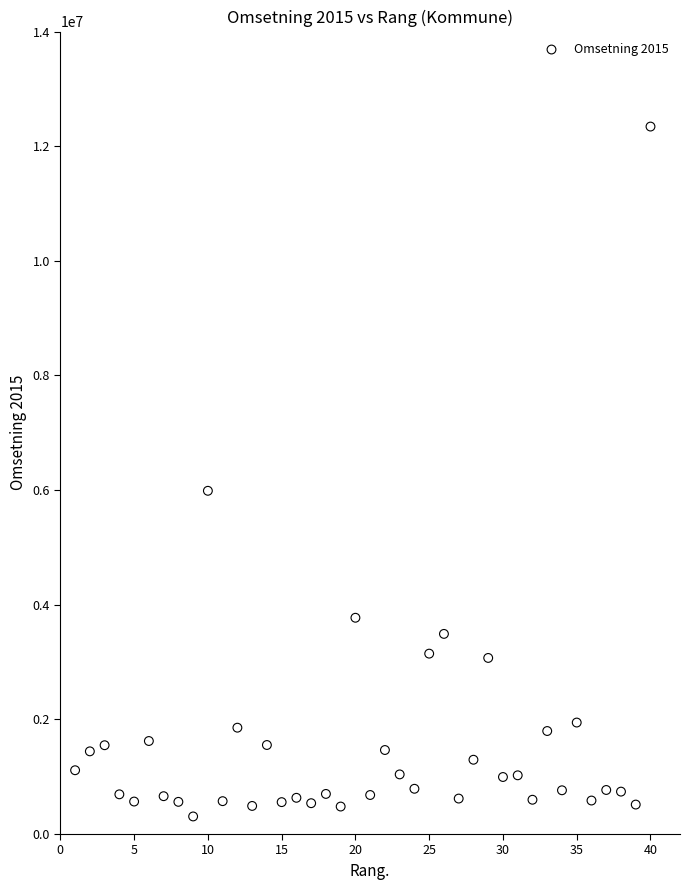

What Y value in the scatter plot is closest to 6324575?

5987925